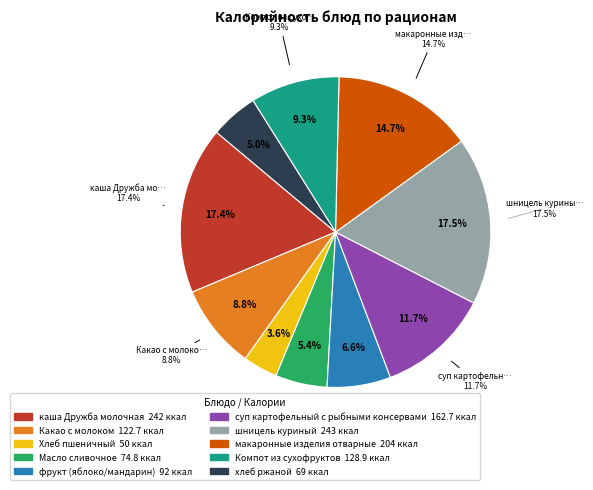

How many segments does this pie chart have?

10